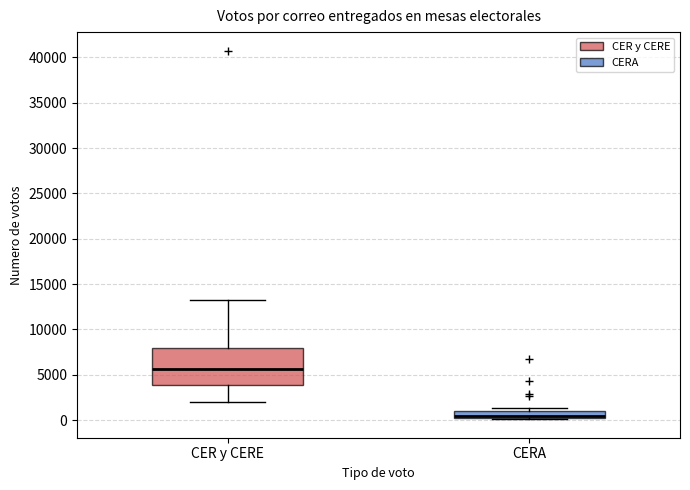

Which box's median line is the highest?

CER y CERE